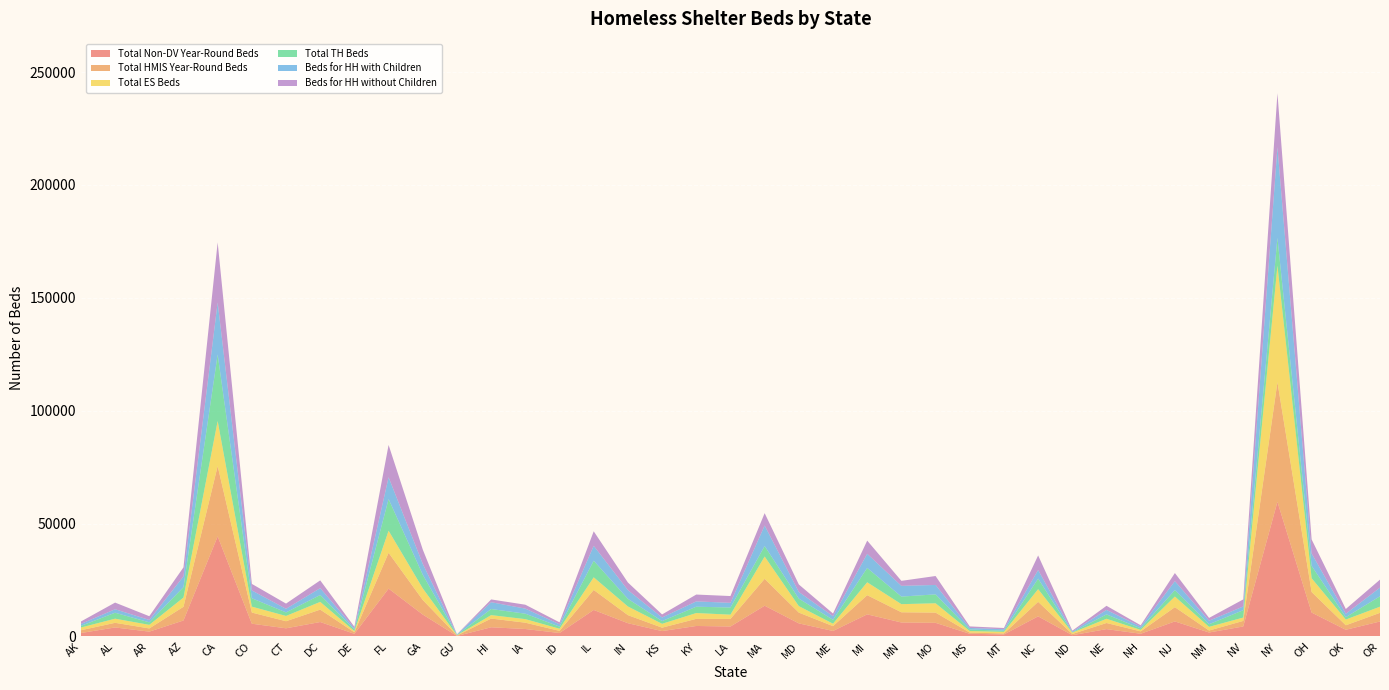

Reading left to right, list all the values displayed in this chart.

Total Non-DV Year-Round Beds: 1499	3965	2109	7053	44325	5620	3589	6373	1146	21170	9668	199	4041	3277	1512	11715	5846	2358	4622	4384	13597	5769	2416	9768	6166	6007	1151	875	8889	539	3229	1176	6634	1727	4407	59646	10557	2938	6615
Total HMIS Year-Round Beds: 1228	2052	1417	6073	31135	4944	3136	5491	682	15874	6459	194	3865	2799	933	8867	3573	1514	3154	3386	11914	4782	2136	8498	4523	4527	533	440	6423	535	2710	1046	6319	872	2460	52993	9107	1998	3828
Total ES Beds: 1208	1830	1590	4091	19958	2619	2333	3427	515	9774	5137	109	1522	1578	958	5595	3838	1710	2573	1865	9871	2866	1080	5711	3598	4140	689	699	5618	585	1873	658	4702	1629	1483	51653	6097	2531	2724
Total TH Beds: 731	2633	1120	4617	29501	3717	1573	3052	691	14022	6030	155	2703	2404	937	7348	3382	1212	2804	3171	4658	3314	1706	6354	3354	3945	681	508	4659	154	1934	693	2846	1168	3267	12287	5500	1042	4610
Beds for HH with Children: 860	1562	1052	4769	23043	3475	1596	3033	541	9672	4827	193	3021	2252	1024	6601	3883	1595	2359	2064	9096	2951	1608	6254	4760	4172	694	646	3814	324	1987	744	3981	1555	1639	40201	5471	1540	3833
Beds for HH without Children: 1079	2935	1658	3979	26614	2886	2310	3446	675	14302	6340	71	1229	1730	871	6444	3362	1347	3030	3009	5471	3333	1193	5854	2213	3964	679	561	6463	415	1820	616	3595	1242	3136	23882	6222	2092	3544